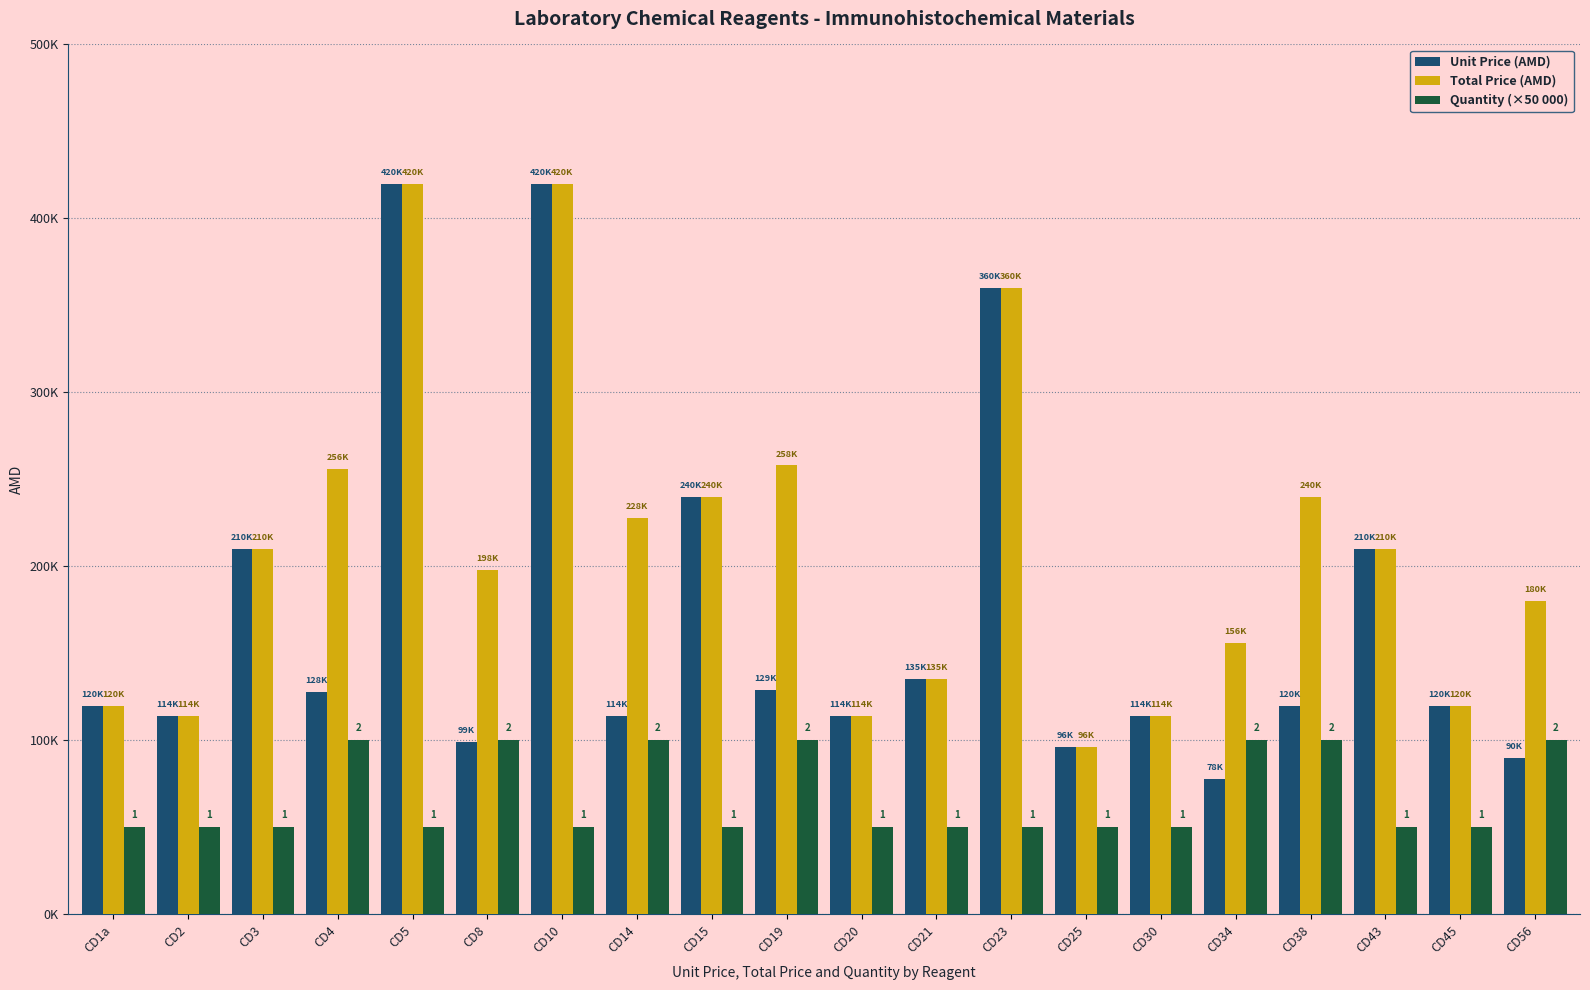

What are all the series names shown in the legend?

Unit Price (AMD), Total Price (AMD), Quantity (×50 000)